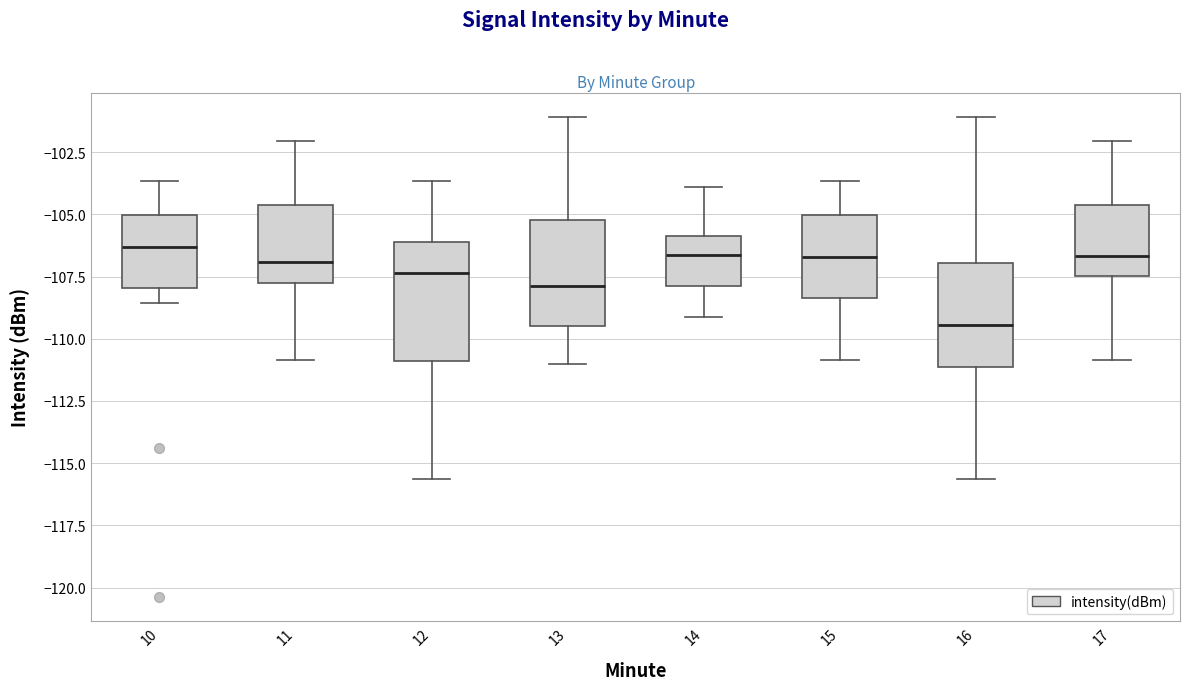

Reading left to right, read every box against the y-axis: the position of its median line, the range the box covers, and the ends of its whiskers. The values are not printed on the chart, so give them approximately, as read against the axis.

10: median -106.5, box -108.0 to -105.0, whiskers -108.5 to -103.5
11: median -107.0, box -108.0 to -104.5, whiskers -111.0 to -102.0
12: median -107.5, box -111.0 to -106.0, whiskers -115.5 to -103.5
13: median -108.0, box -109.5 to -105.0, whiskers -111.0 to -101.0
14: median -106.5, box -108.0 to -106.0, whiskers -109.0 to -104.0
15: median -106.5, box -108.5 to -105.0, whiskers -111.0 to -103.5
16: median -109.5, box -111.0 to -107.0, whiskers -115.5 to -101.0
17: median -106.5, box -107.5 to -104.5, whiskers -111.0 to -102.0